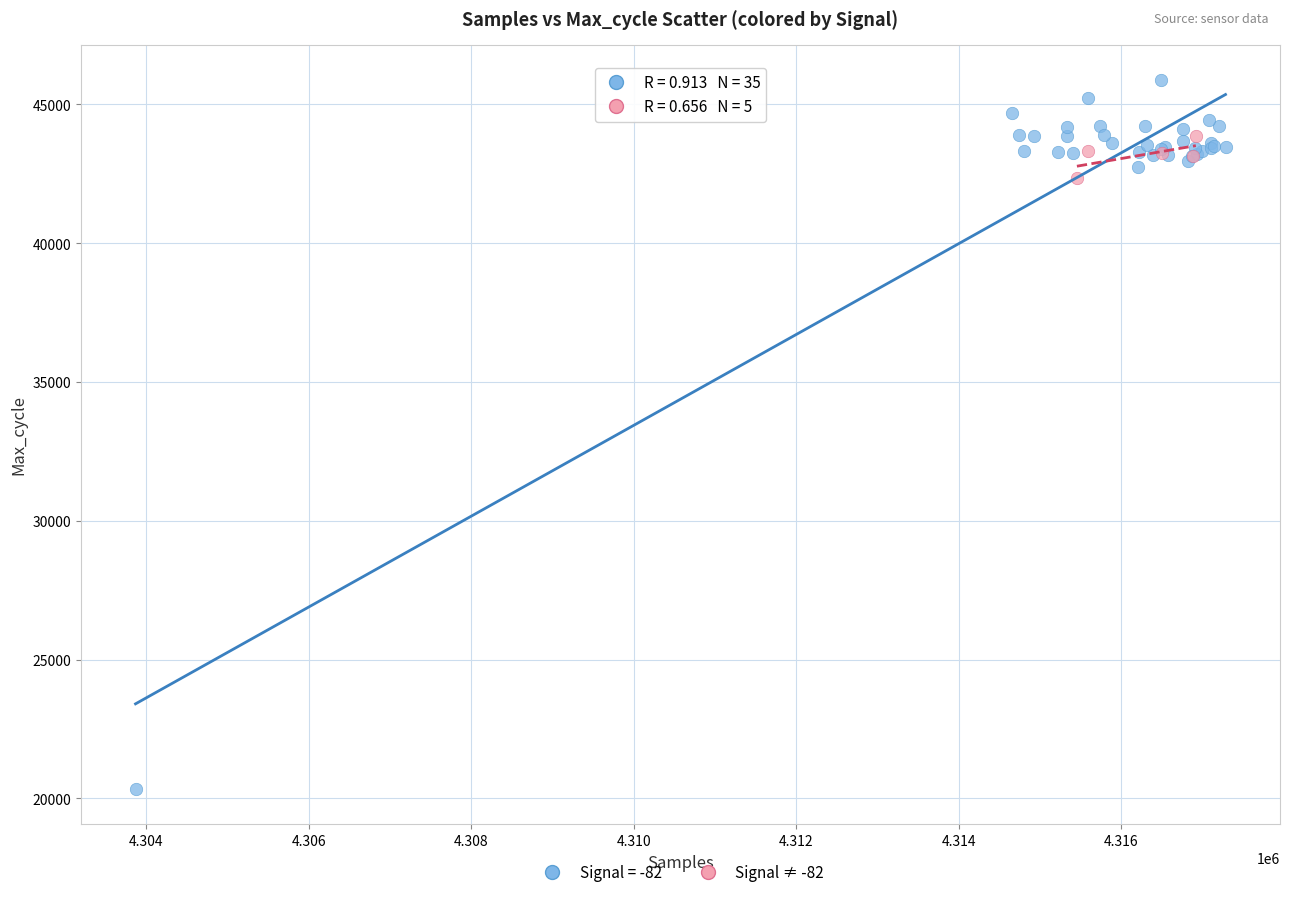

Which series reaches the maximum Y coordinate?

Signal = -82